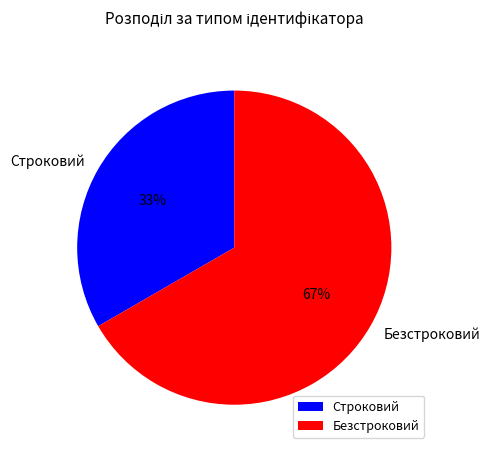

Which category has the smallest portion of the pie?

Строковий